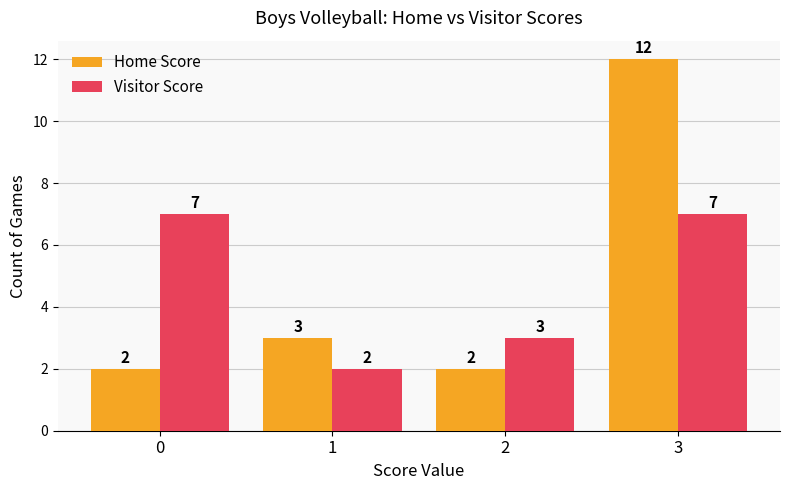

How many bars are there in each group?

2